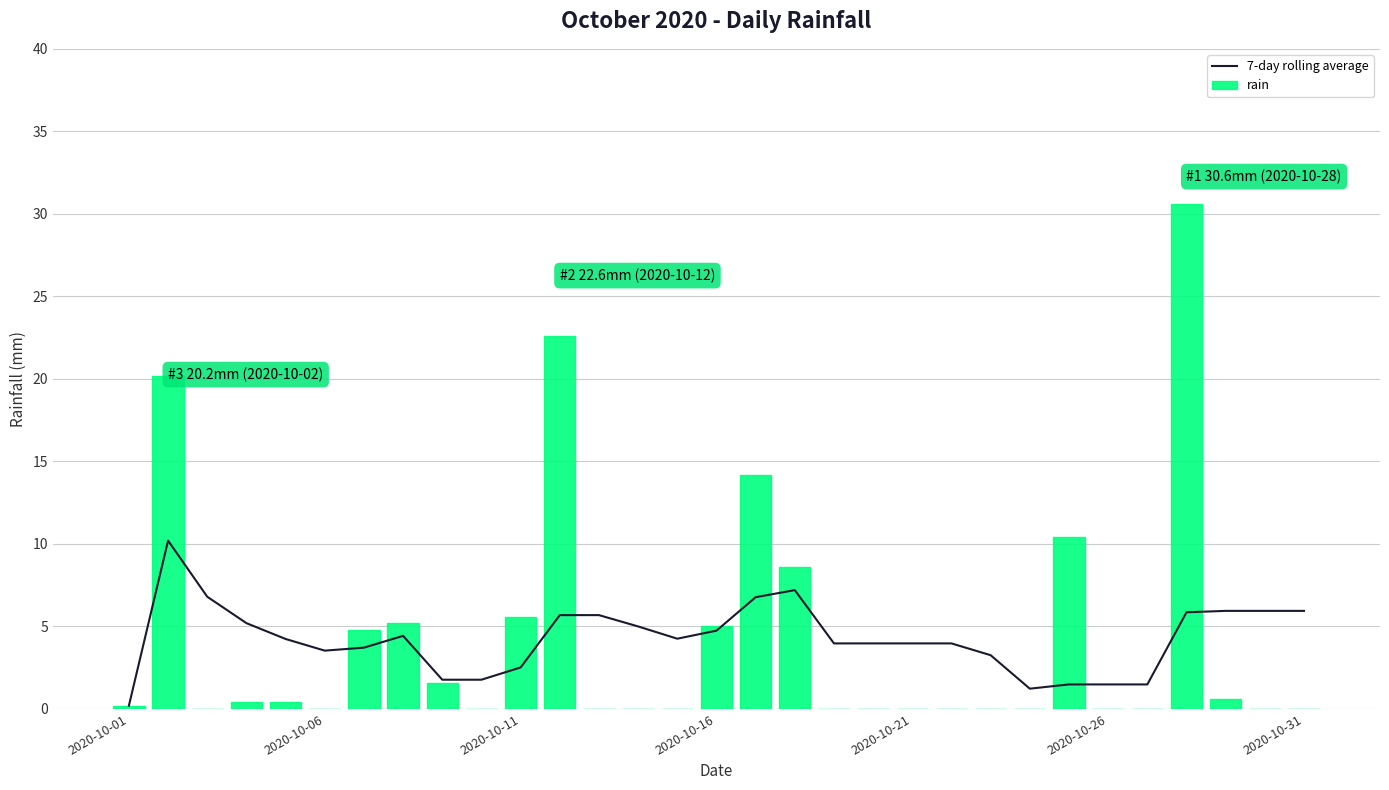

What is the greatest value displayed?

30.6